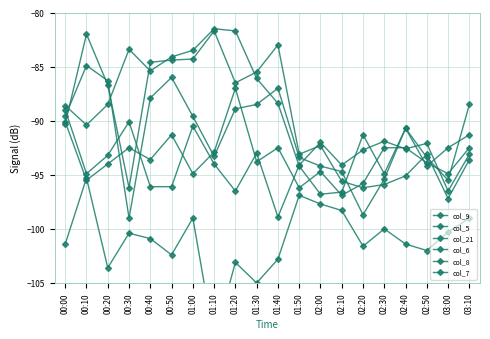

What is the difference between the highest and lowest values at 02:00?

5.7